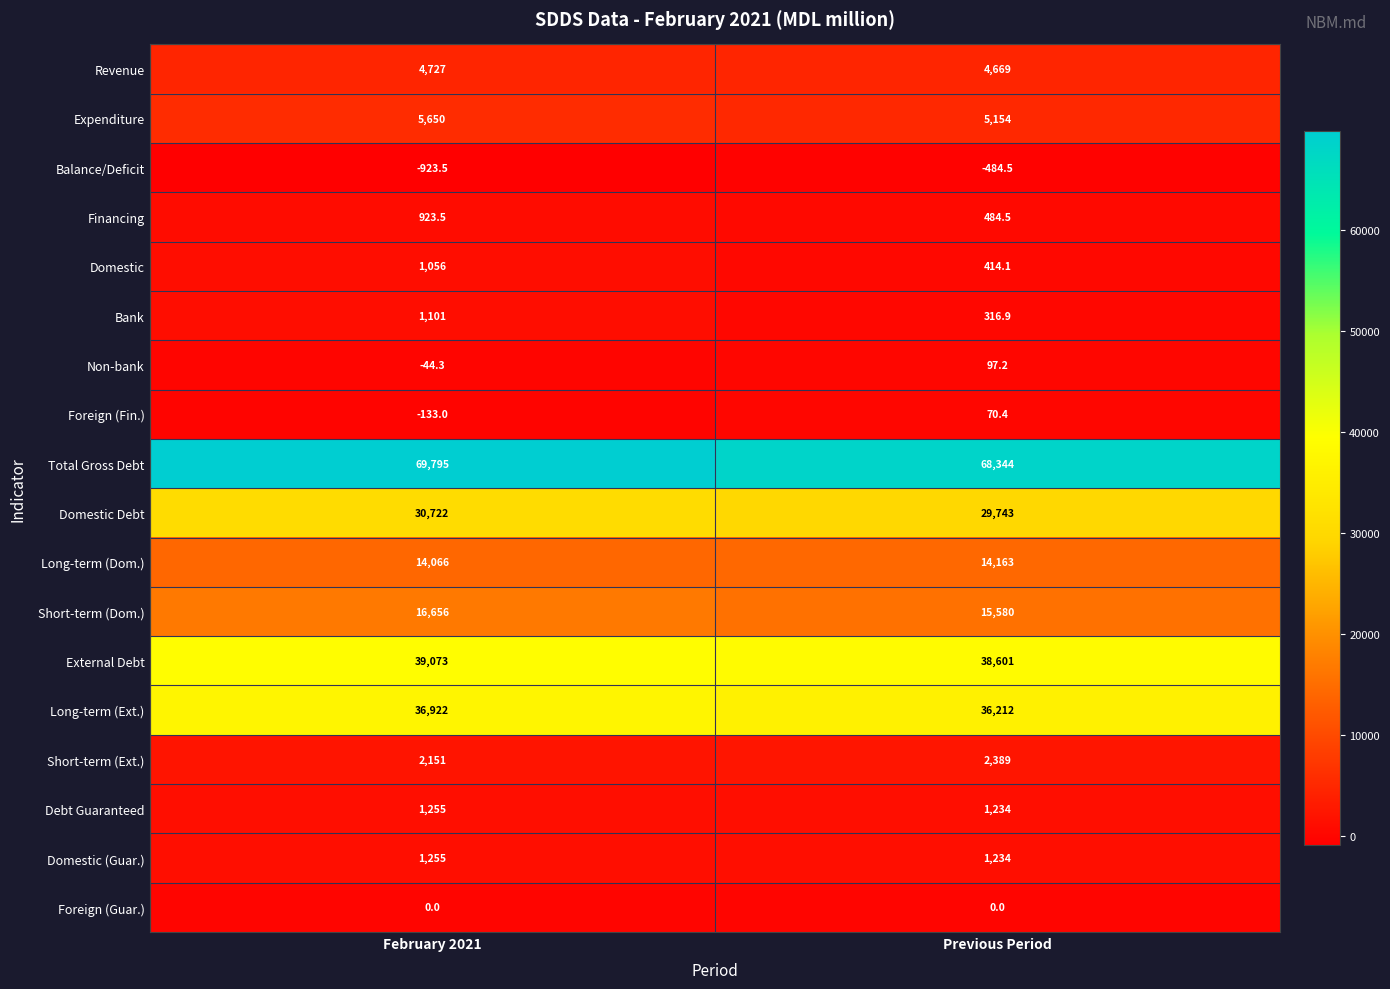

Which series changed the most between February 2021 and Previous Period?

Total Gross Debt